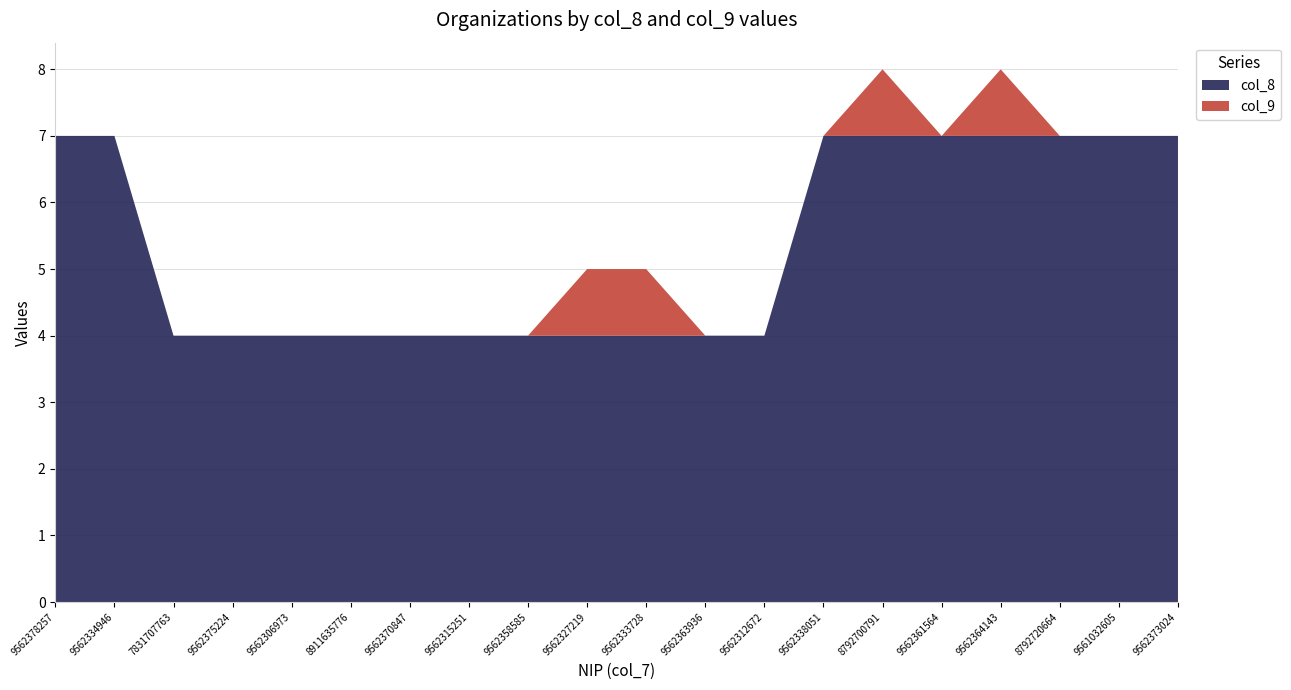

Reading right to left, transcribe all the data shown in this chart.

col_8: 9562373024=7	9561032605=7	8792720664=7	9562364143=7	9562361564=7	8792700791=7	9562338051=7	9562312672=4	9562363936=4	9562333728=4	9562327219=4	9562358585=4	9562315251=4	9562370847=4	8911635776=4	9562306973=4	9562375224=4	7831707763=4	9562334946=7	9562378257=7
col_9: 9562373024=0	9561032605=0	8792720664=0	9562364143=1	9562361564=0	8792700791=1	9562338051=0	9562312672=0	9562363936=0	9562333728=1	9562327219=1	9562358585=0	9562315251=0	9562370847=0	8911635776=0	9562306973=0	9562375224=0	7831707763=0	9562334946=0	9562378257=0